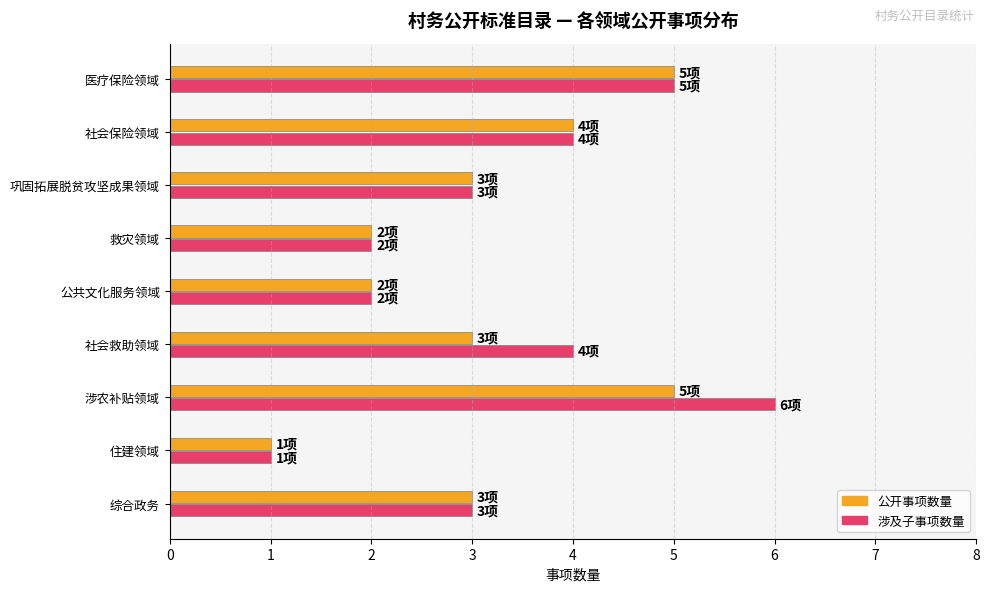

What is the sum of all 公开事项数量 values?

28